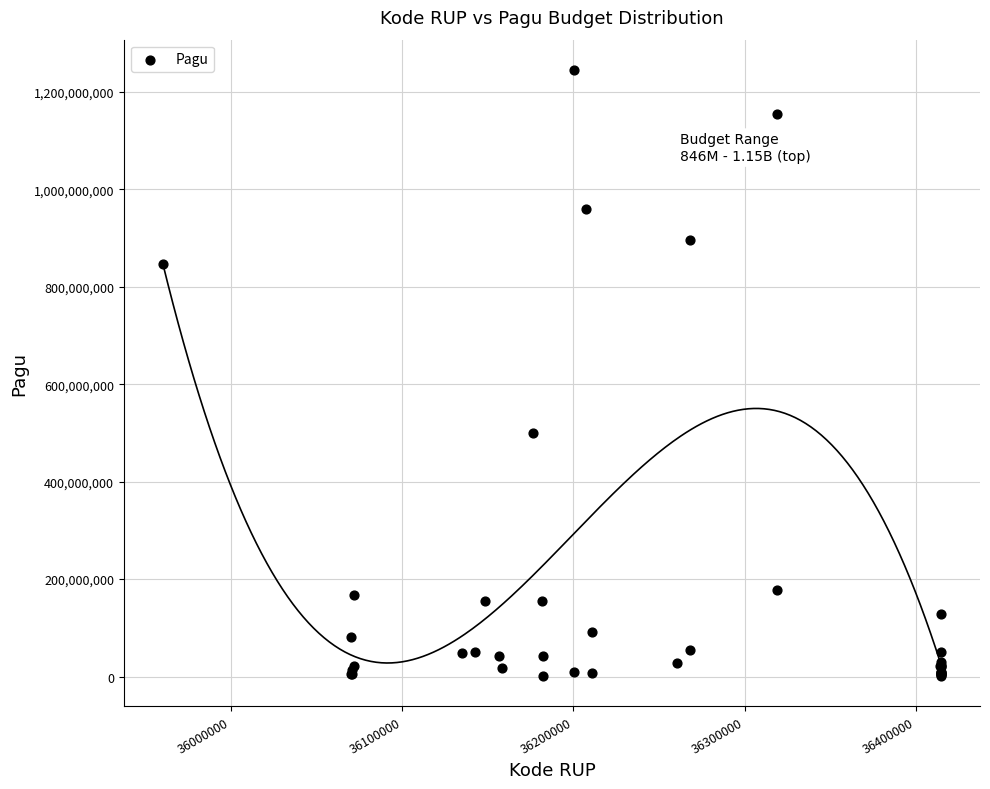

What Y value in the scatter plot is closest to 622840000?

499932000